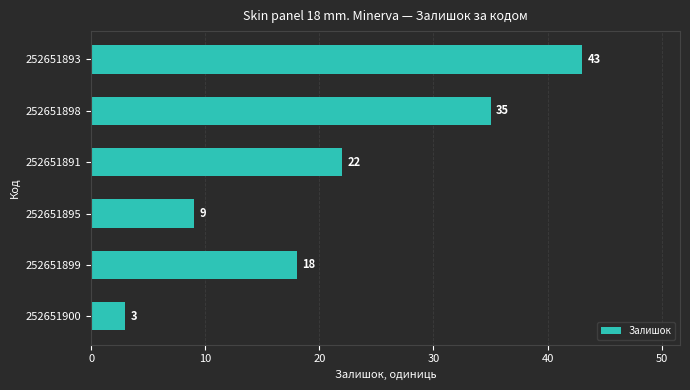

Count the values in the range 9 to 35.

4